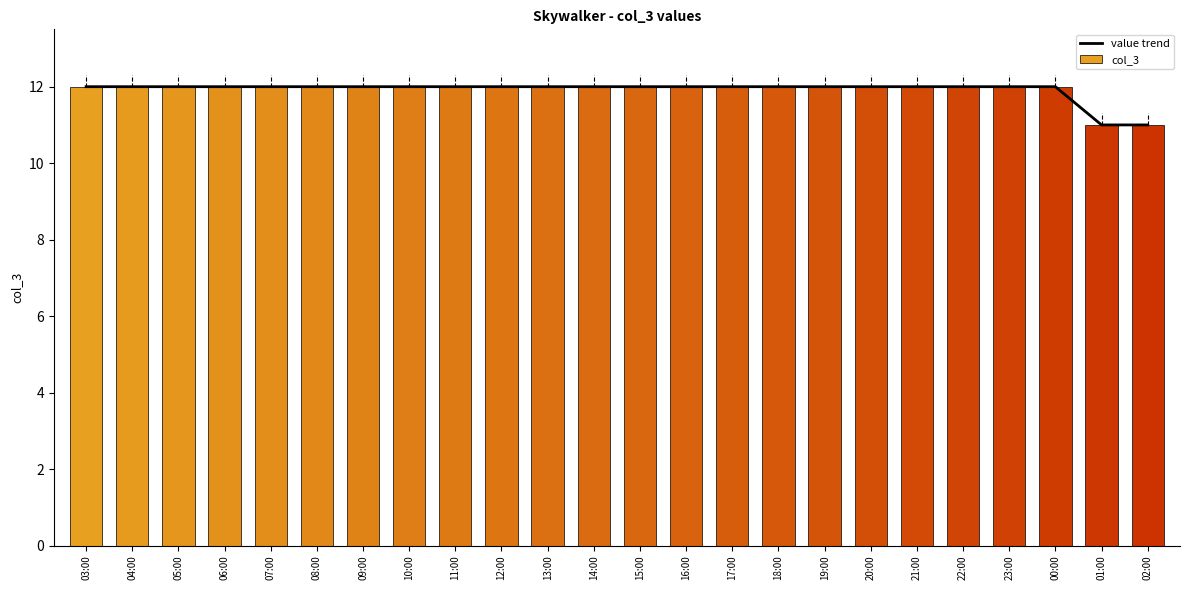

Count the value trend values in the range 12 to 13.

22